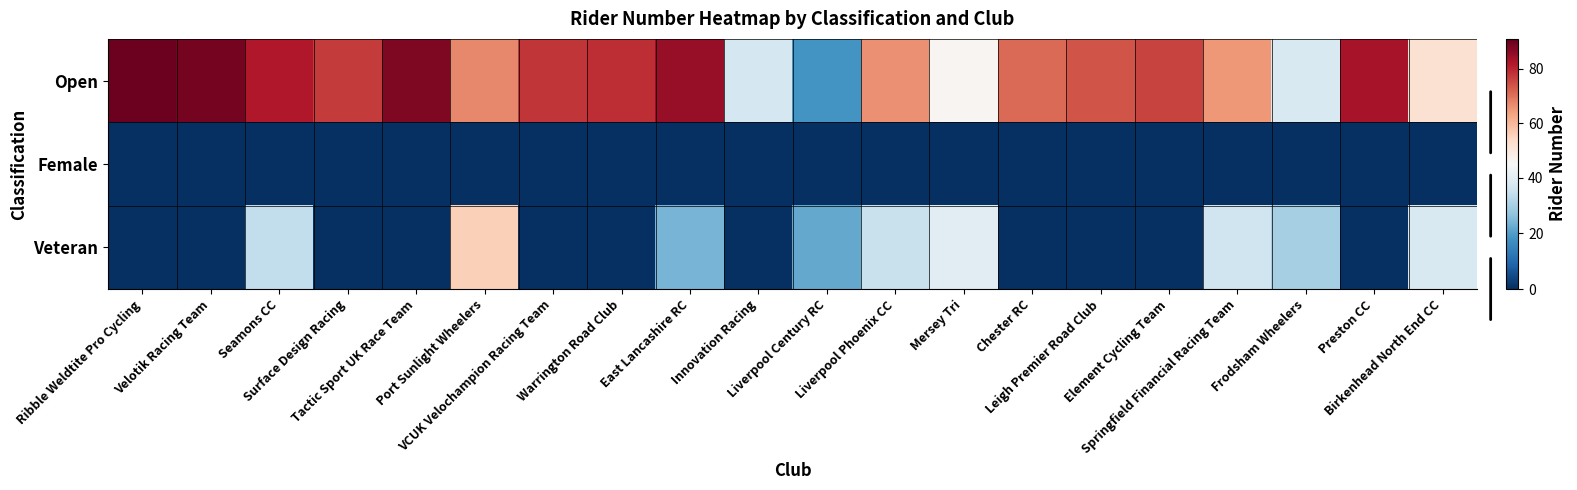

Rank the series at Velotik Racing Team from lowest to highest value.

Female, Veteran, Open